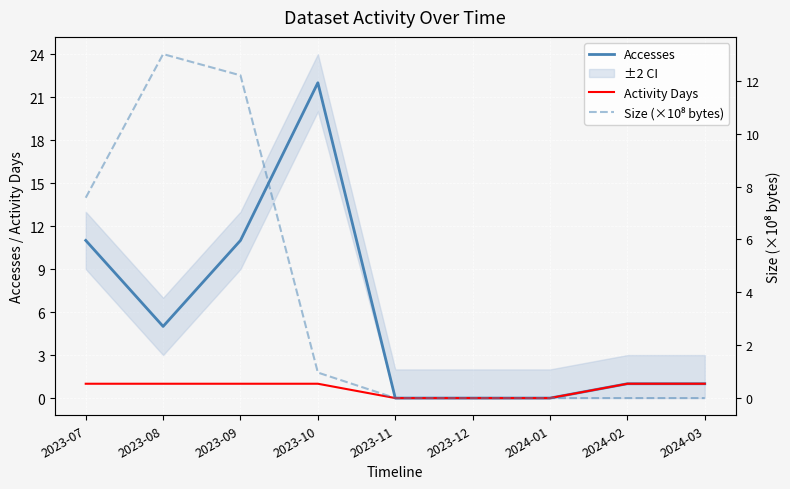

Reading left to right, what are all the values shown in this chart?

Accesses: 11.0	5.0	11.0	22.0	0.0	0.0	0.0	1.0	1.0
Activity Days: 1.0	1.0	1.0	1.0	0.0	0.0	0.0	1.0	1.0
Size (×10⁸ bytes): 7.6	13.0	12.2	1.0	0.0	0.0	0.0	0.0	0.0